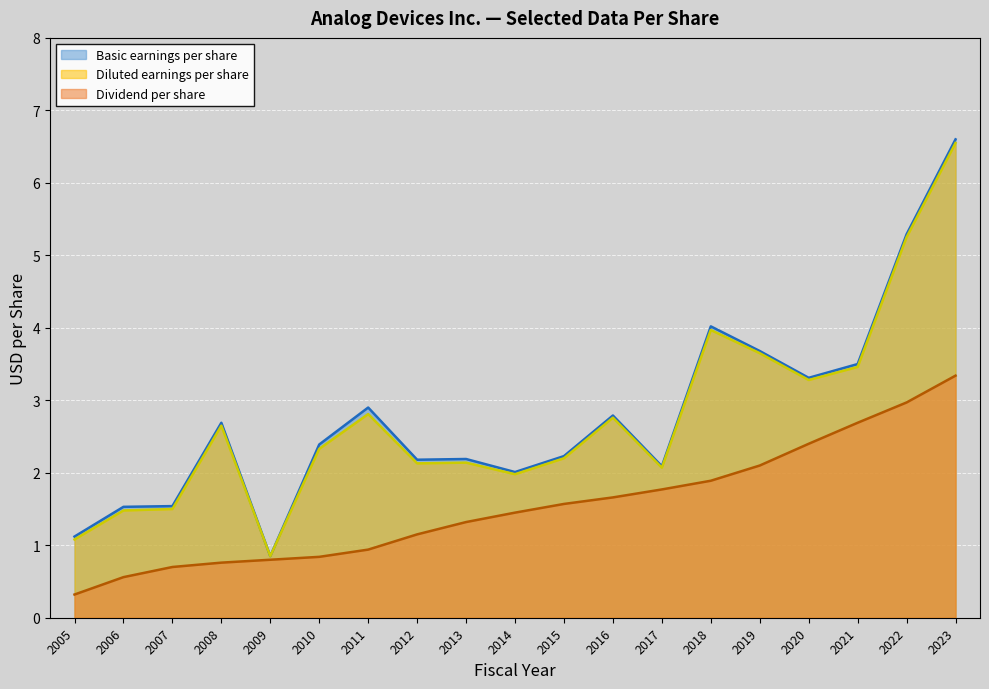

True or false: Diluted earnings per share and Basic earnings per share cross at least once.

False